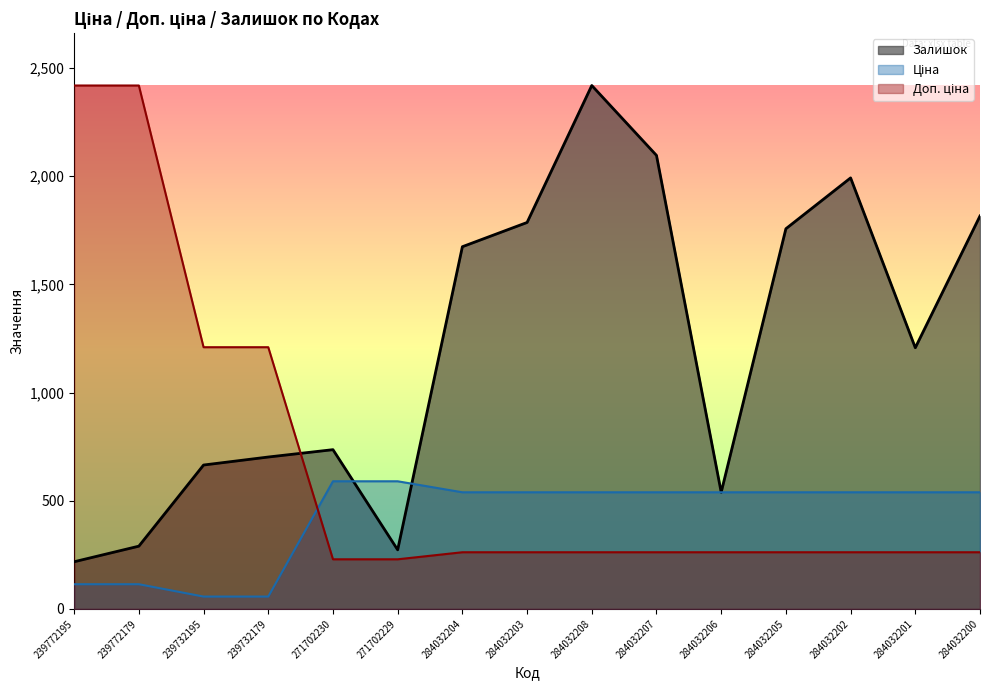

Which series has the widest spread of values?

Залишок